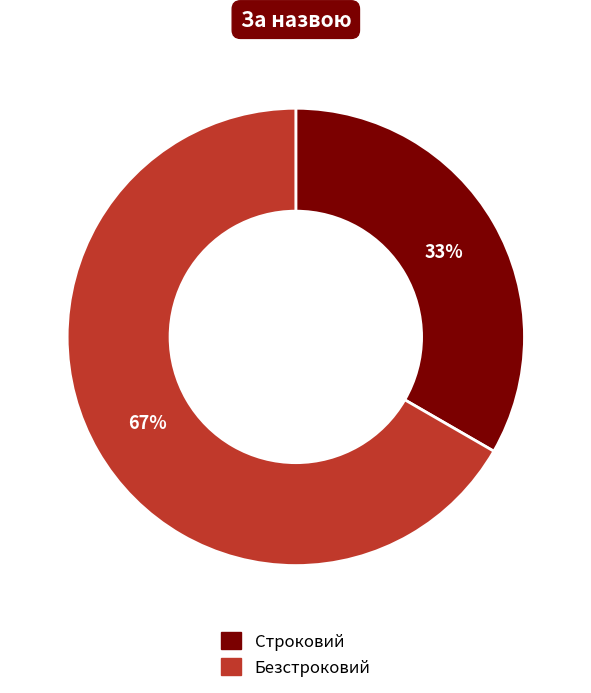

Combined, do Строковий and Безстроковий account for over 50%?

Yes